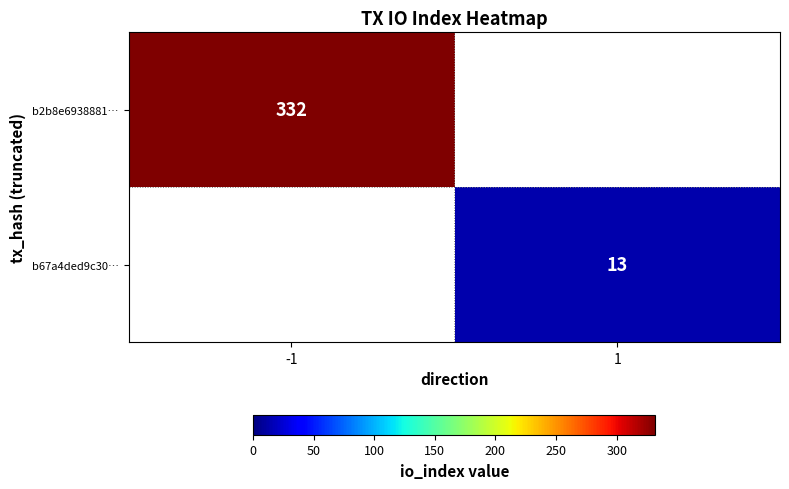

What is the total value across all series at -1?

332